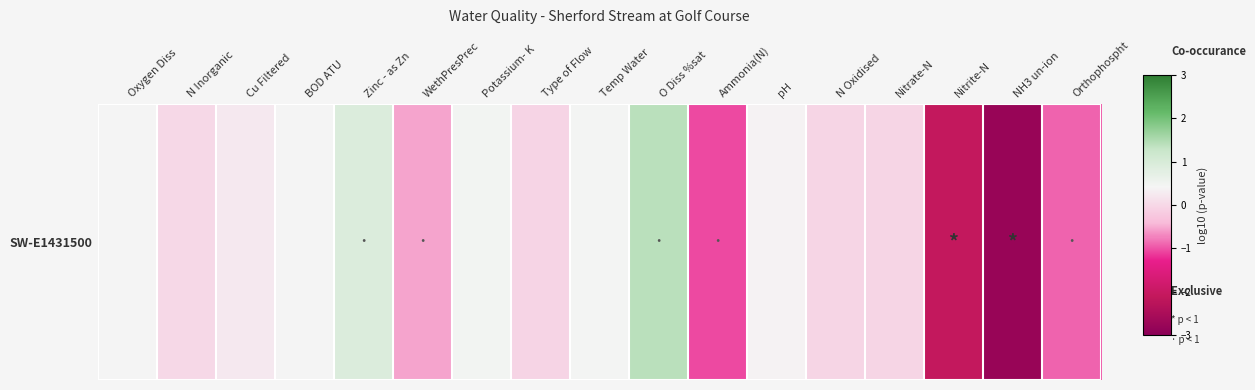

What is the difference between the maximum and minimum values?

4.2